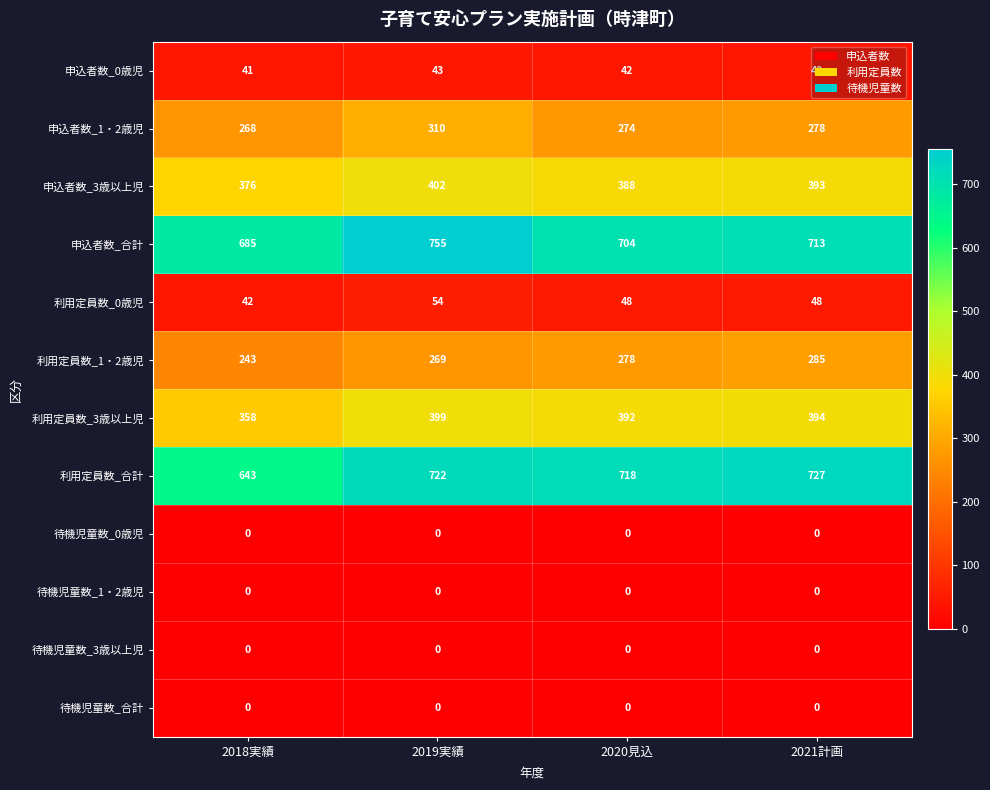

What is the total value across all series at 2019実績?

2954